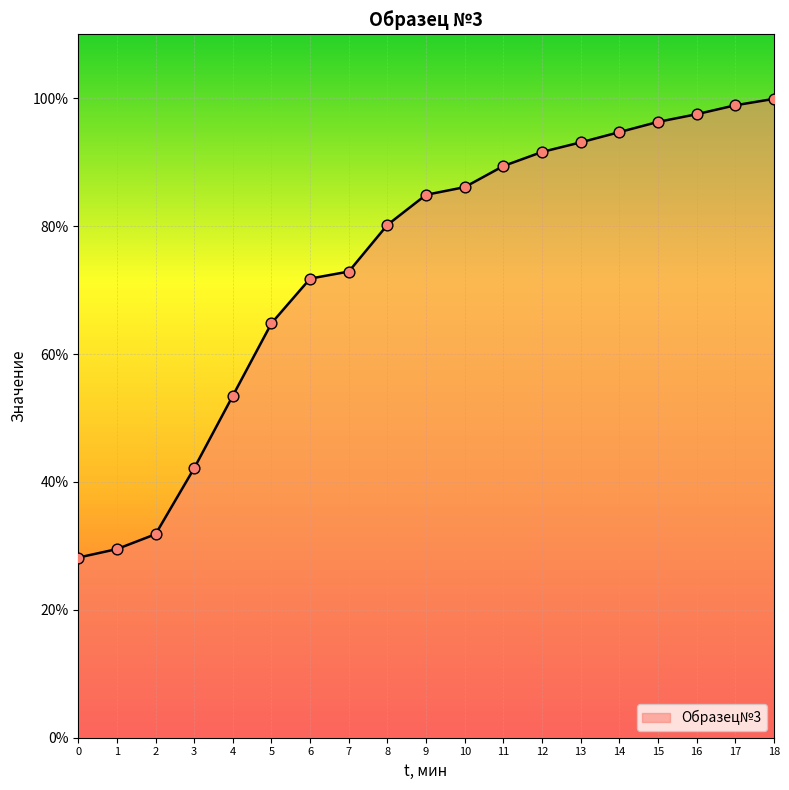

Between 11 and 14, which is larger?

14